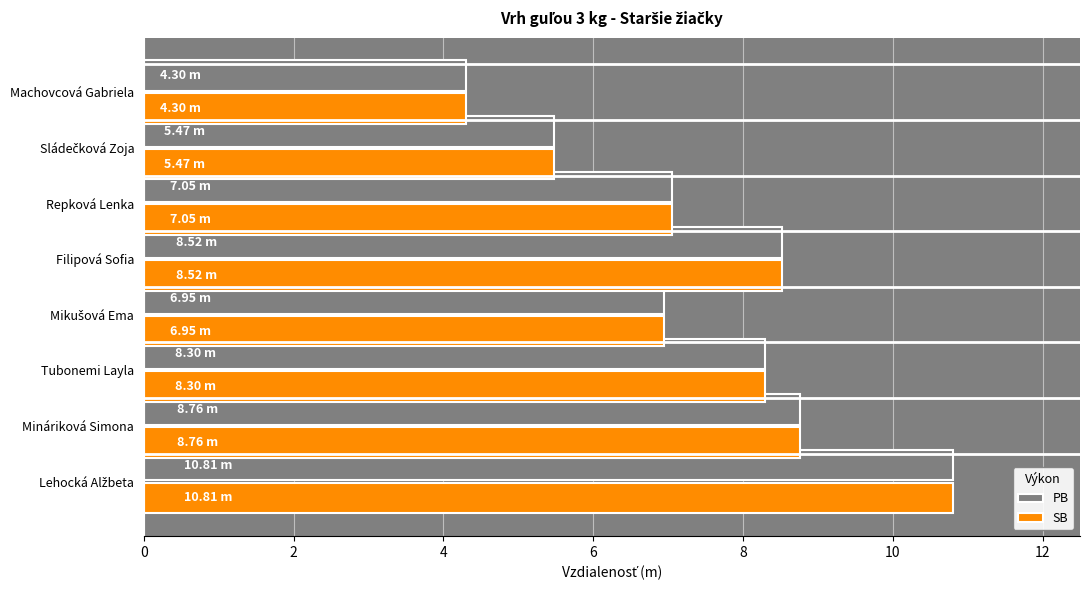

What is the total value across all series at Tubonemi Layla?

16.6